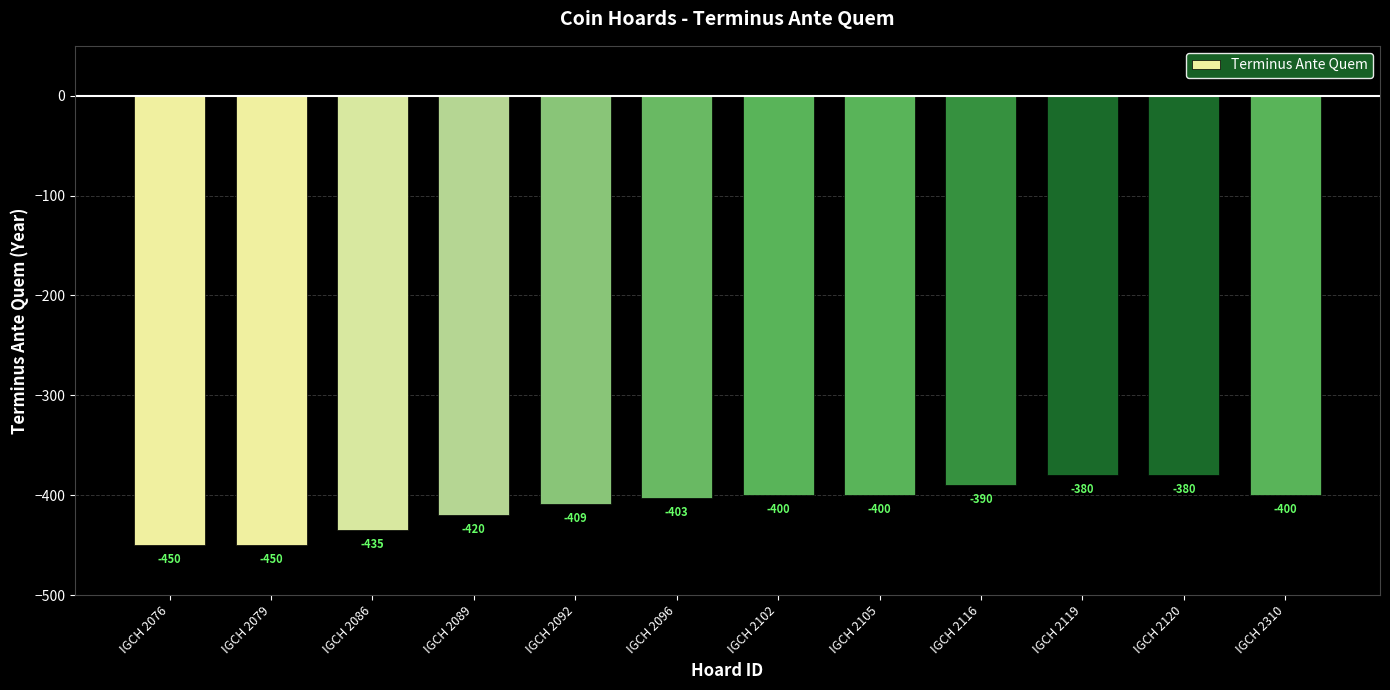

How many values are between -420 and -390?

7